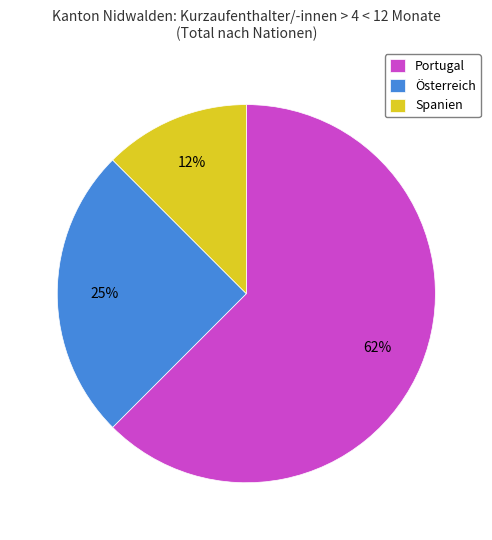

Is the sum of Österreich and Spanien greater than half?

No